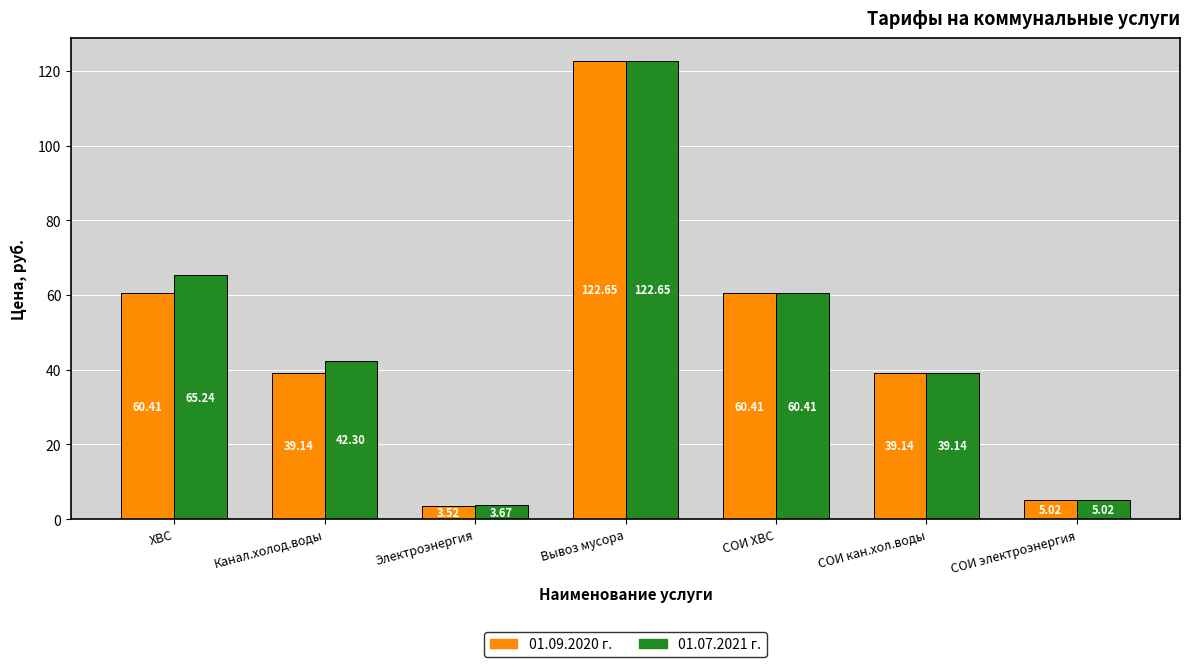

Is it true that 01.09.2020 г. equals 60.8 at Вывоз мусора?

False